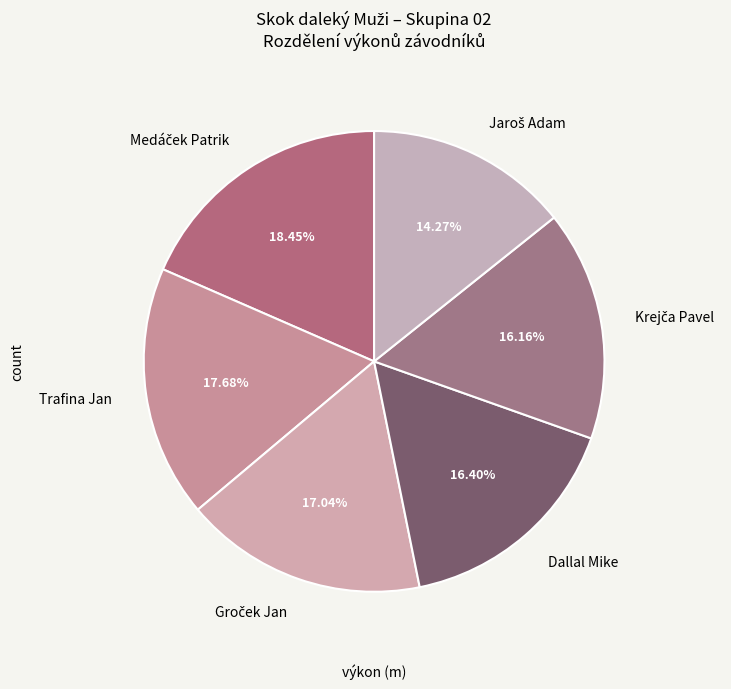

Is there any slice that represents more than half of the pie?

No